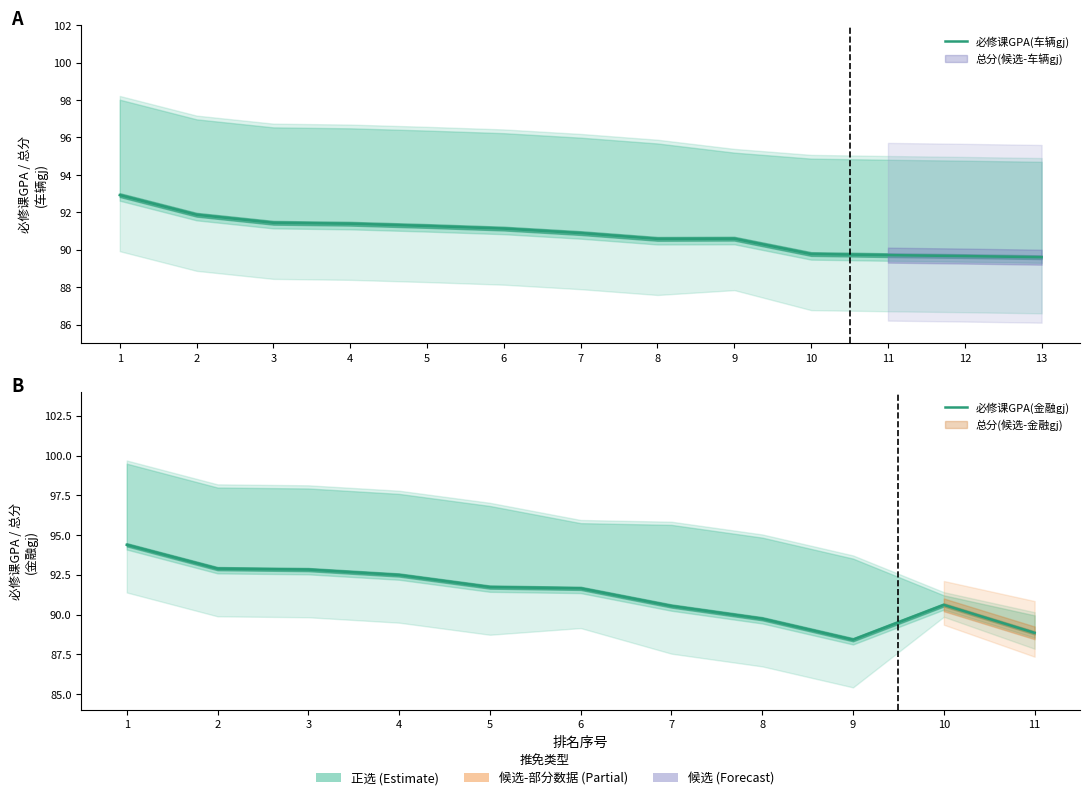

True or false: 必修课平均学分绩点(车辆gj) and 总分(车辆gj) intersect in this chart.

False